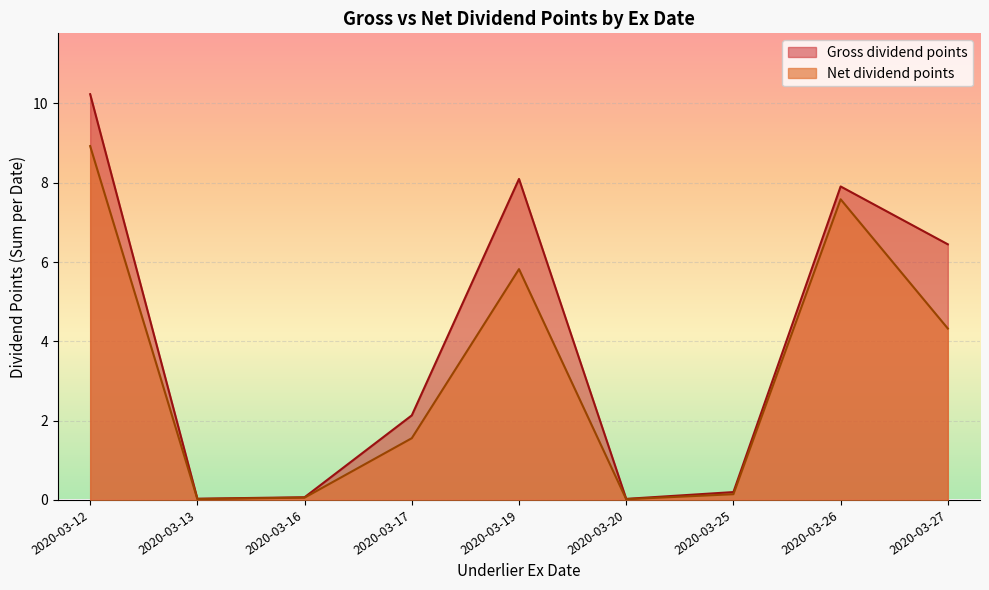

Which category has the highest value in the Net dividend points series?

2020-03-12